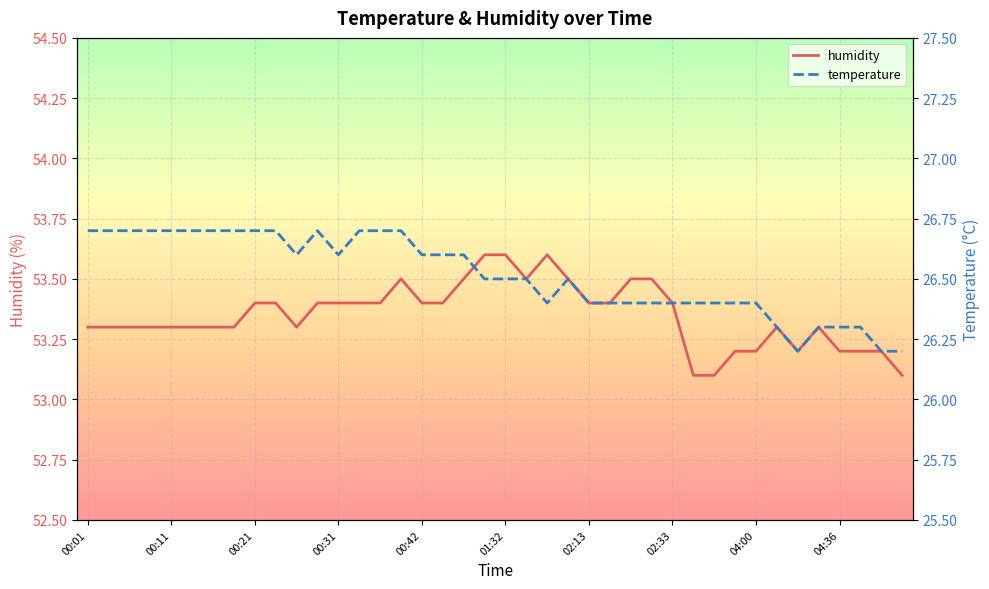

What is the sum of all temperature values?

1060.6